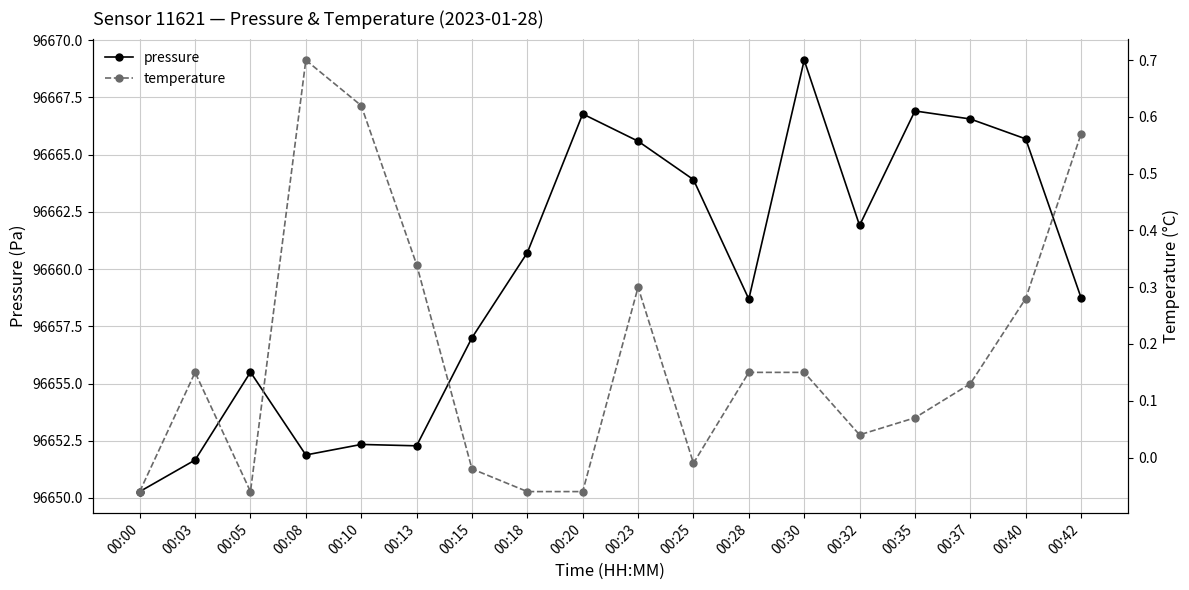

How many interior local peaks does the temperature series have?

3